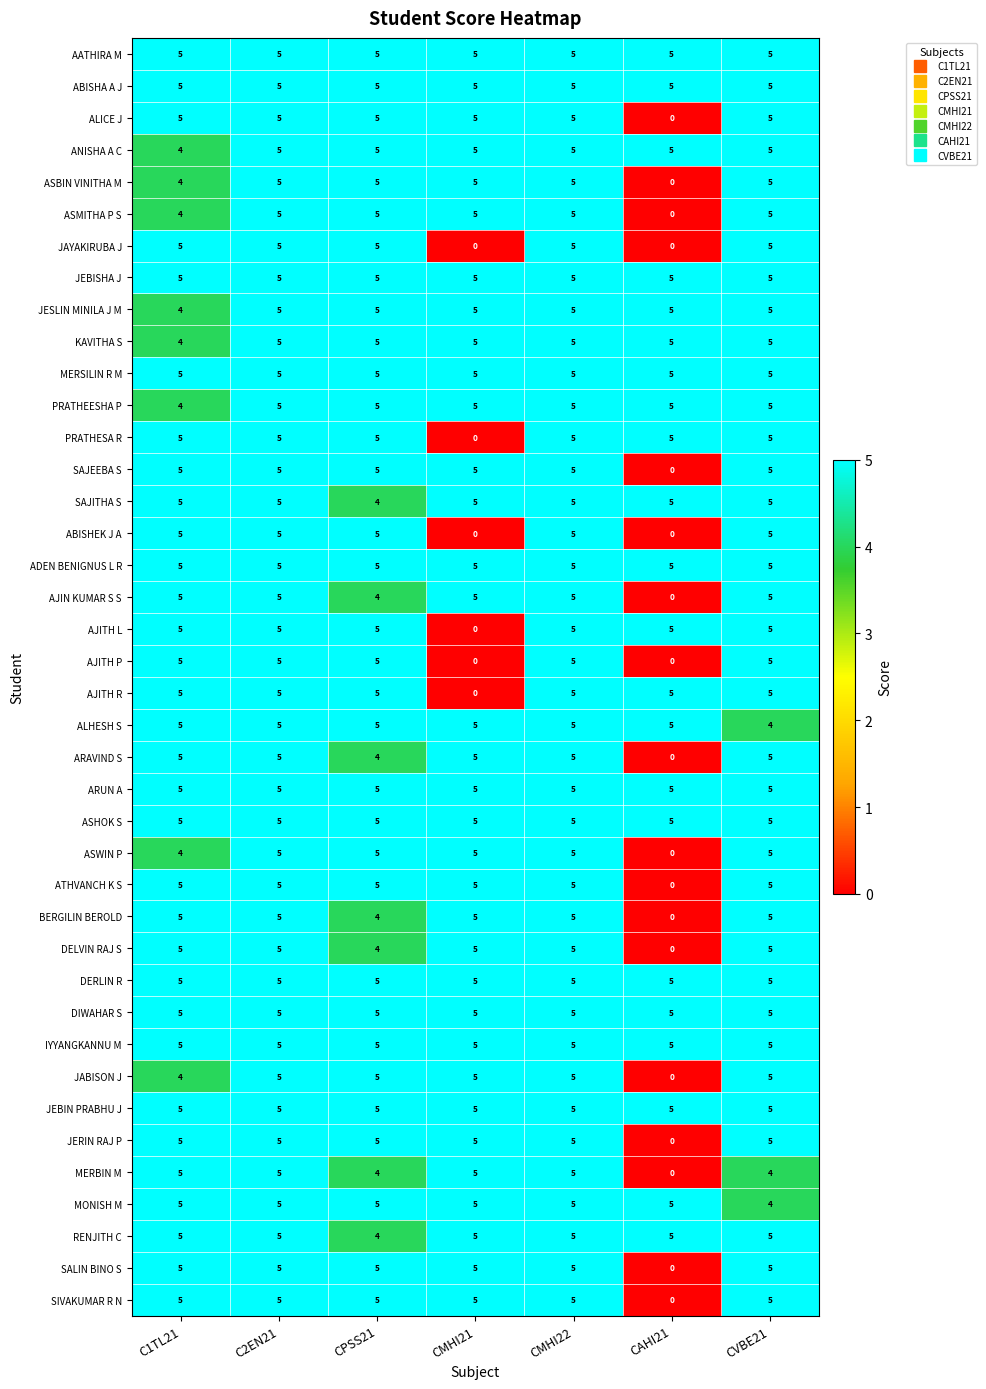

How many values in ARAVIND S are above zero?

6